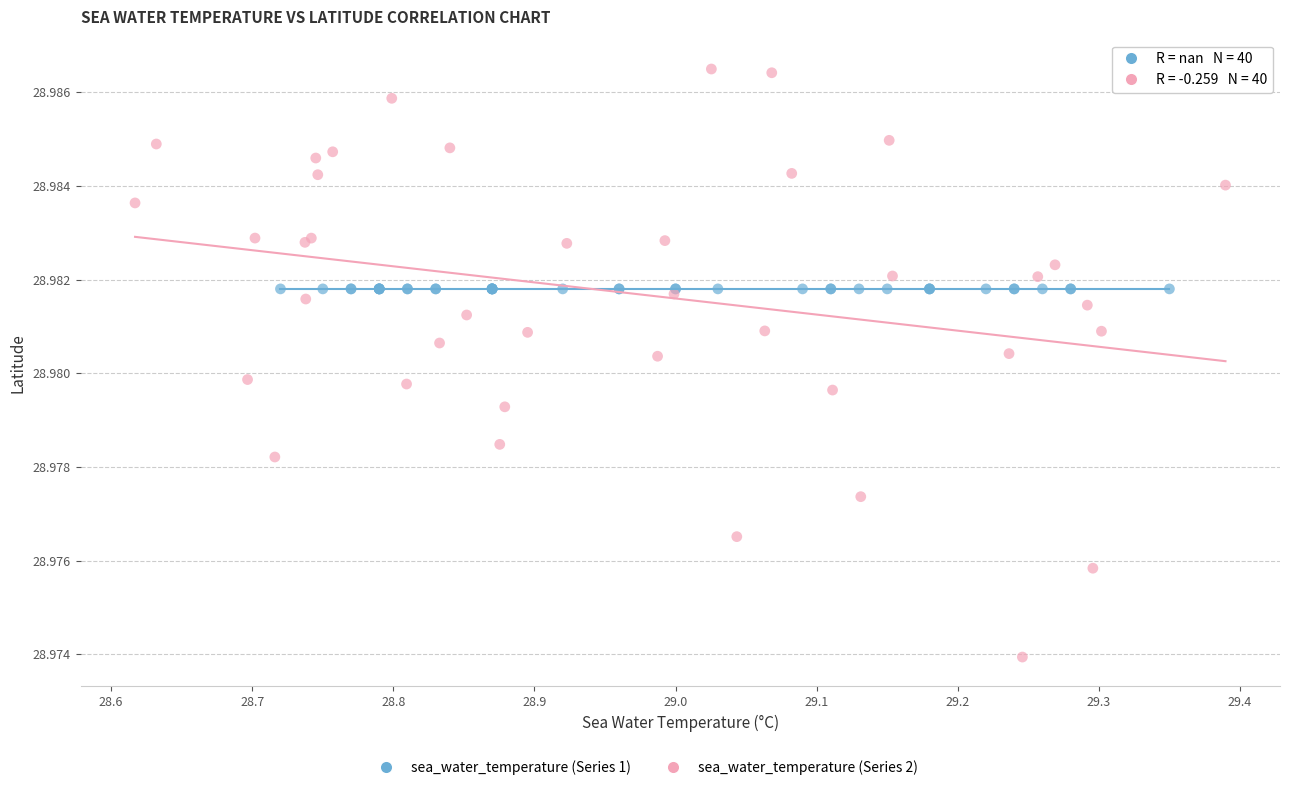

Which series reaches the minimum Y coordinate?

sea_water_temperature (Series 2)